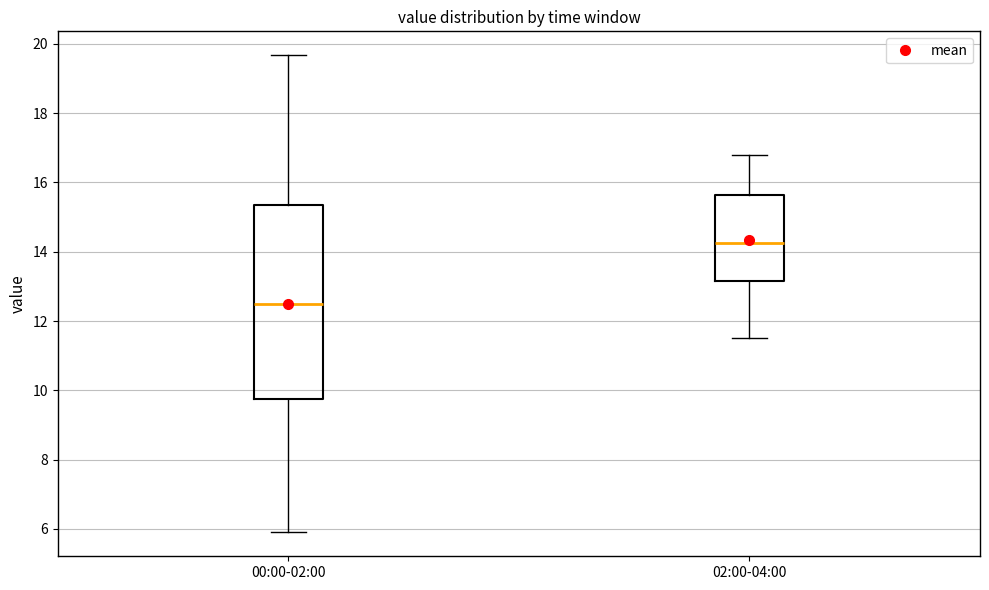

Reading left to right, transcribe this box plot: for each box, give where its median line is, the range the box spans, and where its two whiskers end, as read against the y-axis. The values are not printed on the chart, so give them approximately, as read against the axis.

00:00-02:00: median 12.4, box 9.8 to 15.4, whiskers 6.0 to 19.6
02:00-04:00: median 14.2, box 13.2 to 15.6, whiskers 11.6 to 16.8